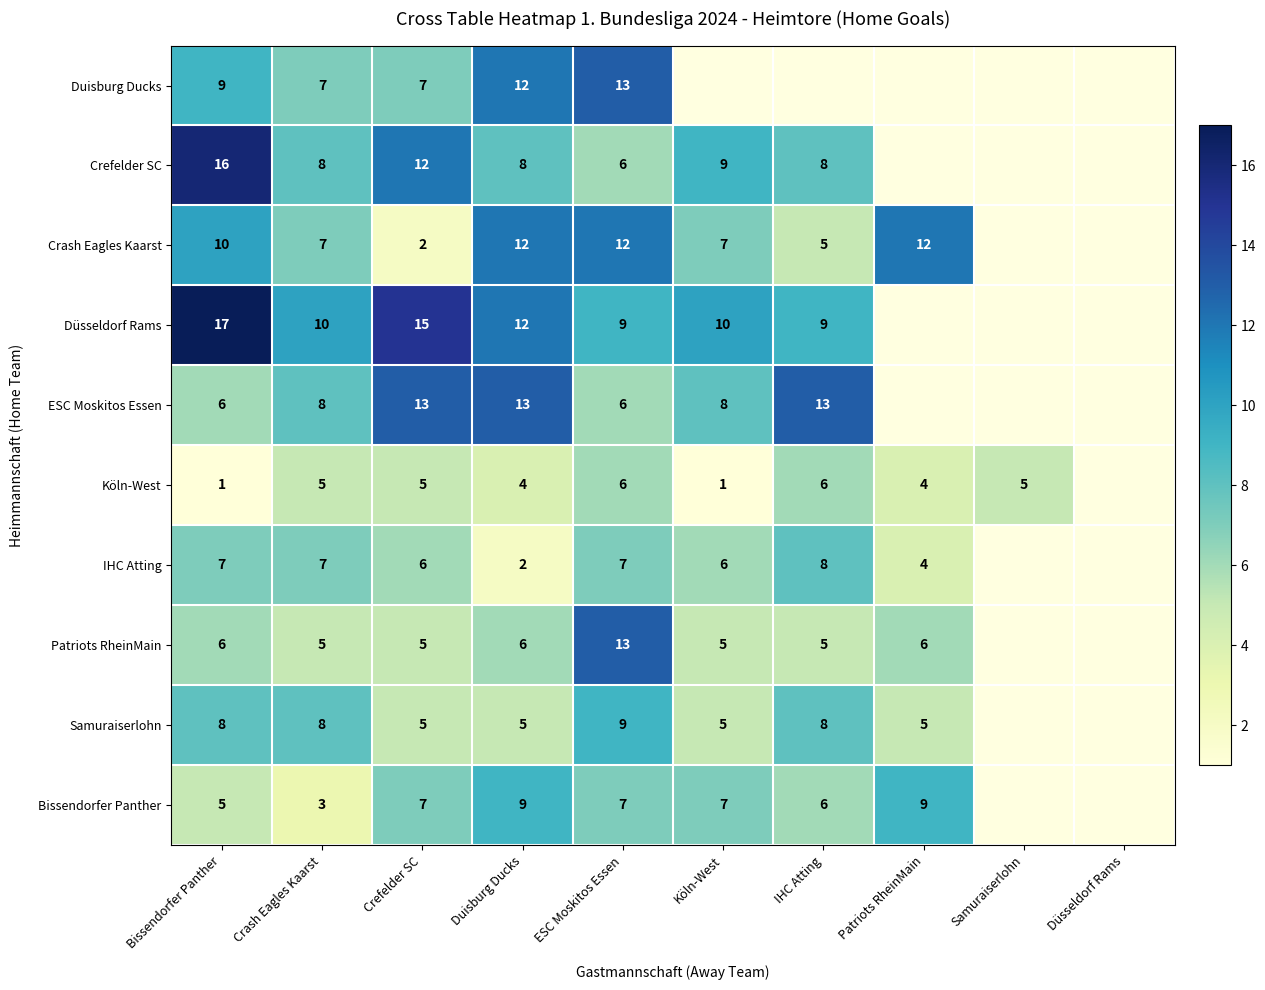

Is the value of Crefelder SC at Bissendorfer Panther greater than the value of Bissendorfer Panther at Crefelder SC?

Yes